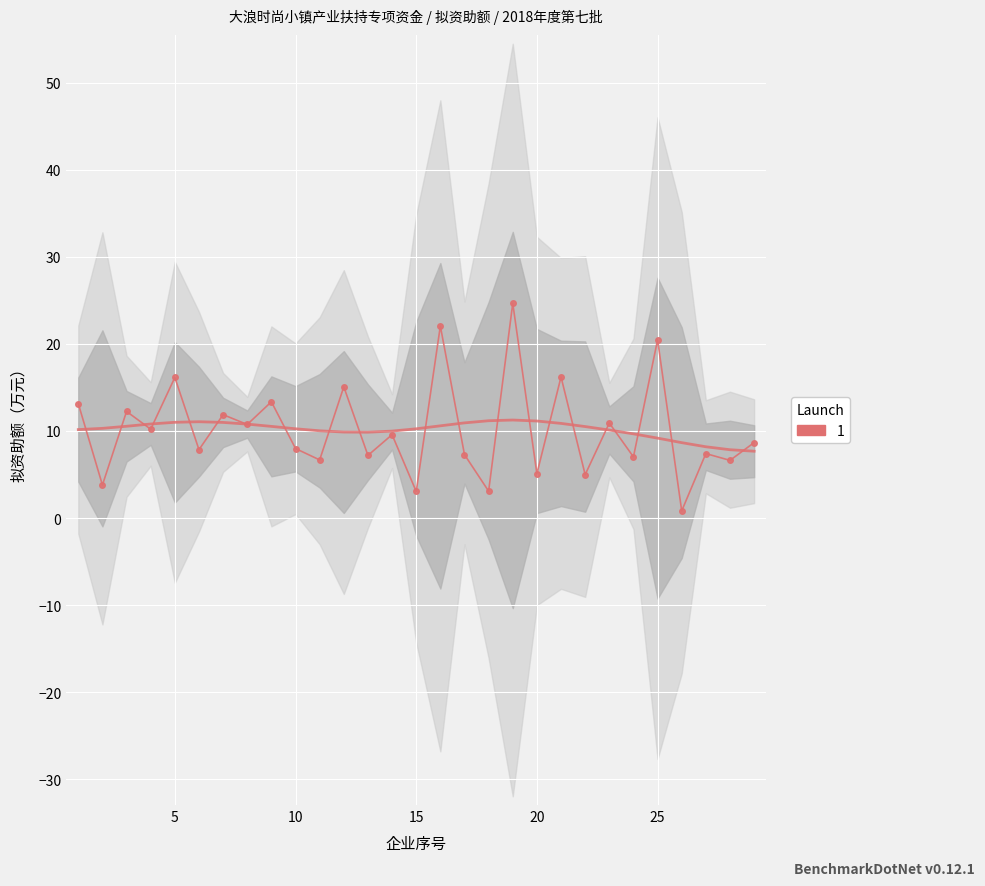

Count the number of values greater than 8.

15